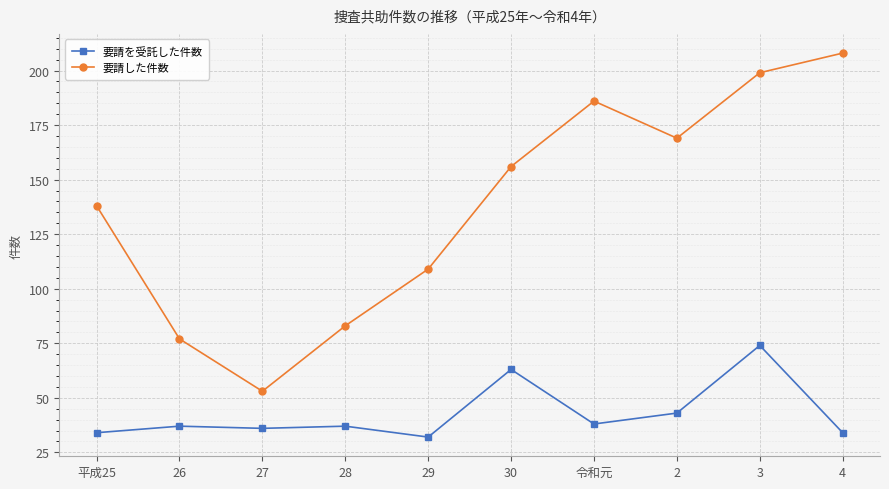

Which series has the widest spread of values?

要請した件数